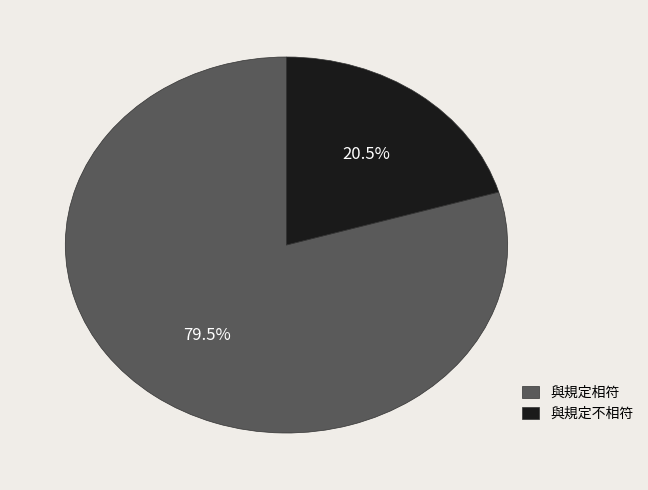

Is the sum of 與規定不相符 and 與規定相符 greater than half?

Yes